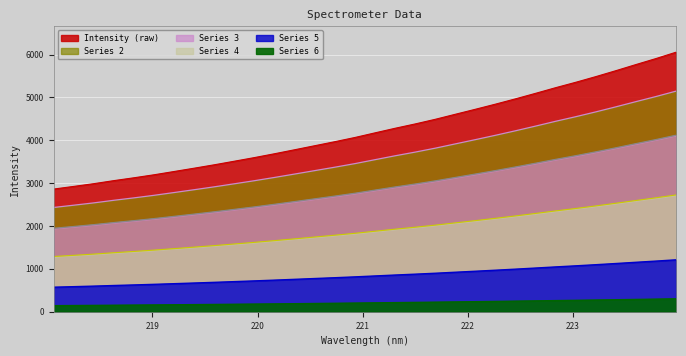

Which label corresponds to the largest value in the chart?

223.9802